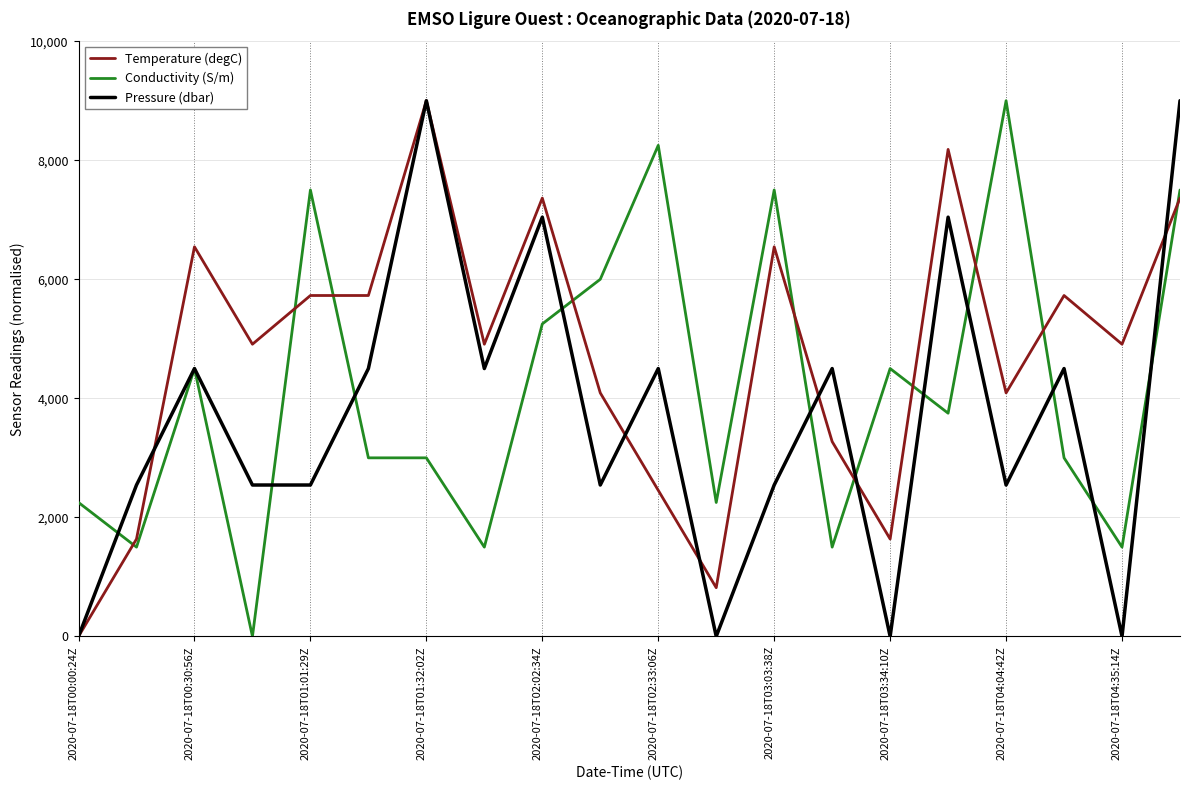

List the series in order of their overall mean, lowest first.

Pressure (dbar), Conductivity (S/m), Temperature (degC)